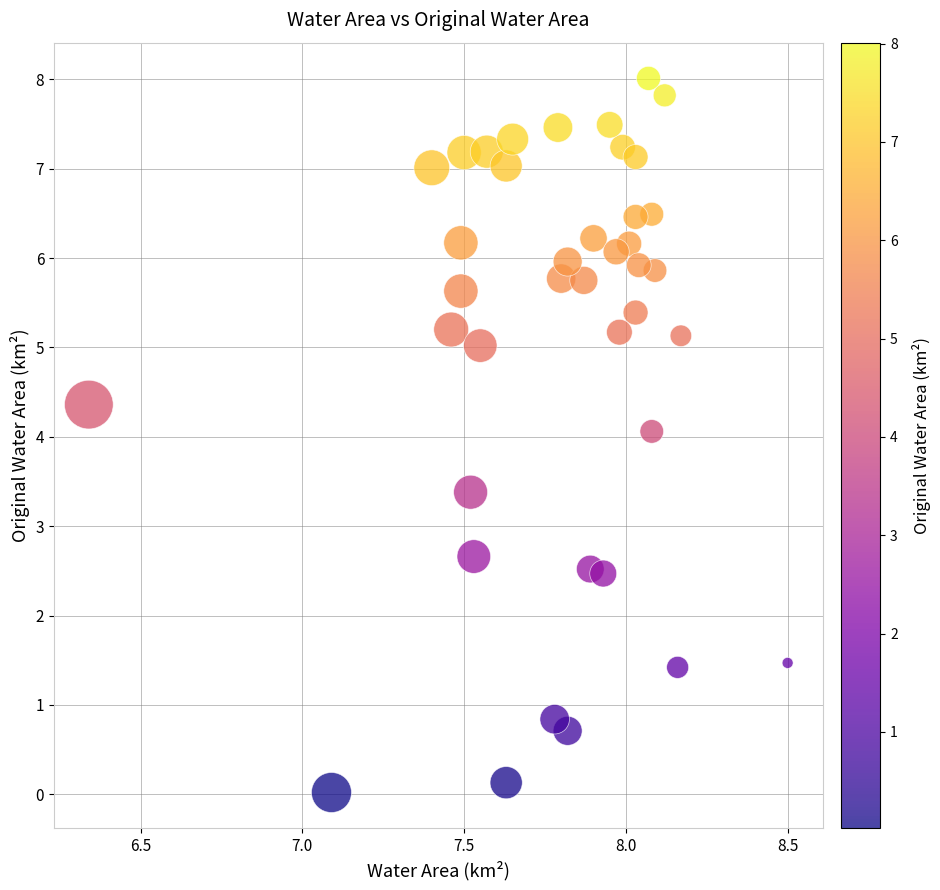

What is the range of X values (max minus min)?

2.2